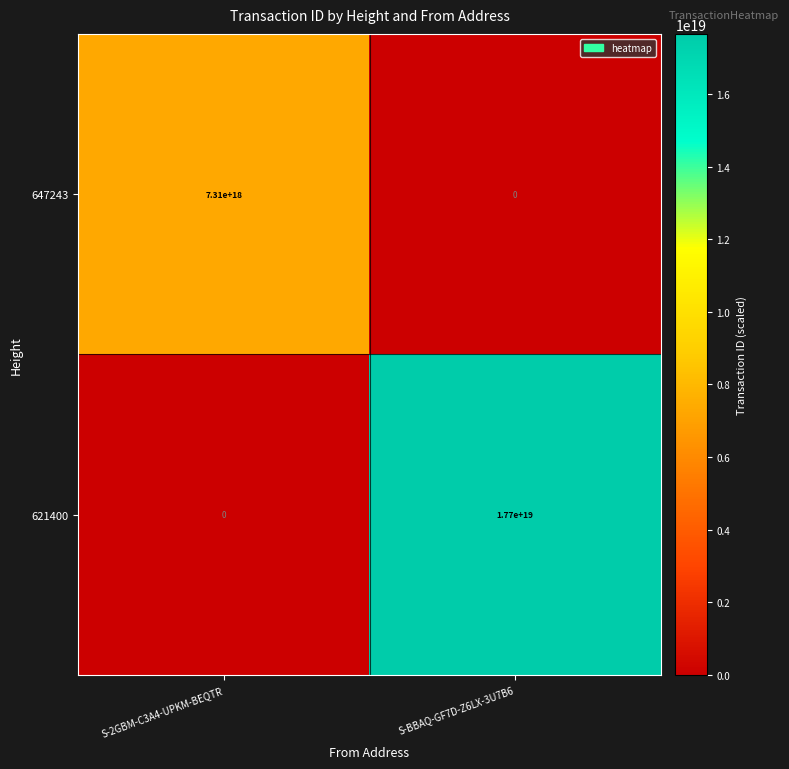

Is the value of 621400 at S-2GBM-C3A4-UPKM-BEQTR greater than the value of 647243 at S-2GBM-C3A4-UPKM-BEQTR?

No